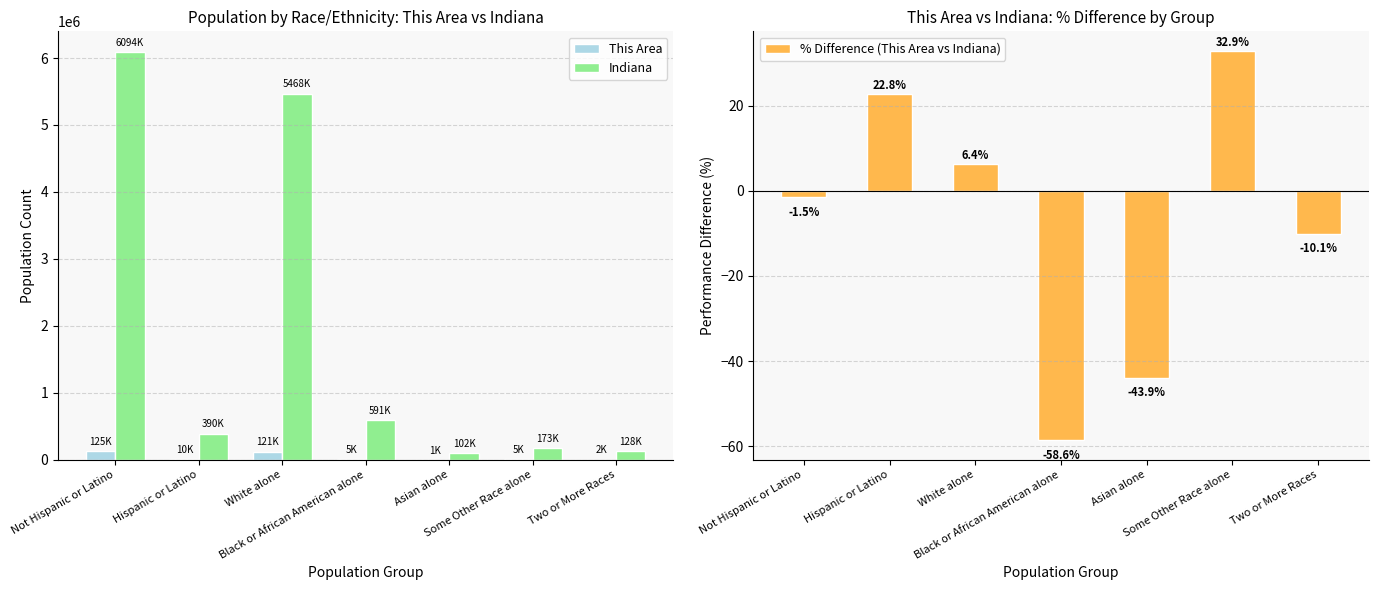

Which series has the widest spread of values?

Indiana